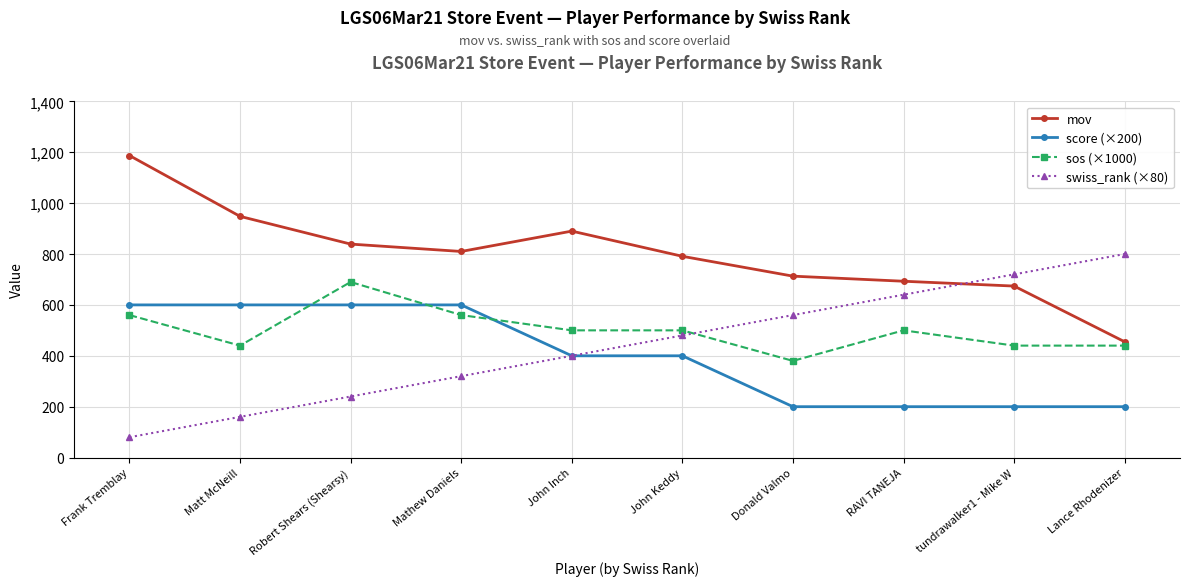

What is the difference between the sos (×1000) values at John Inch and Lance Rhodenizer?

60